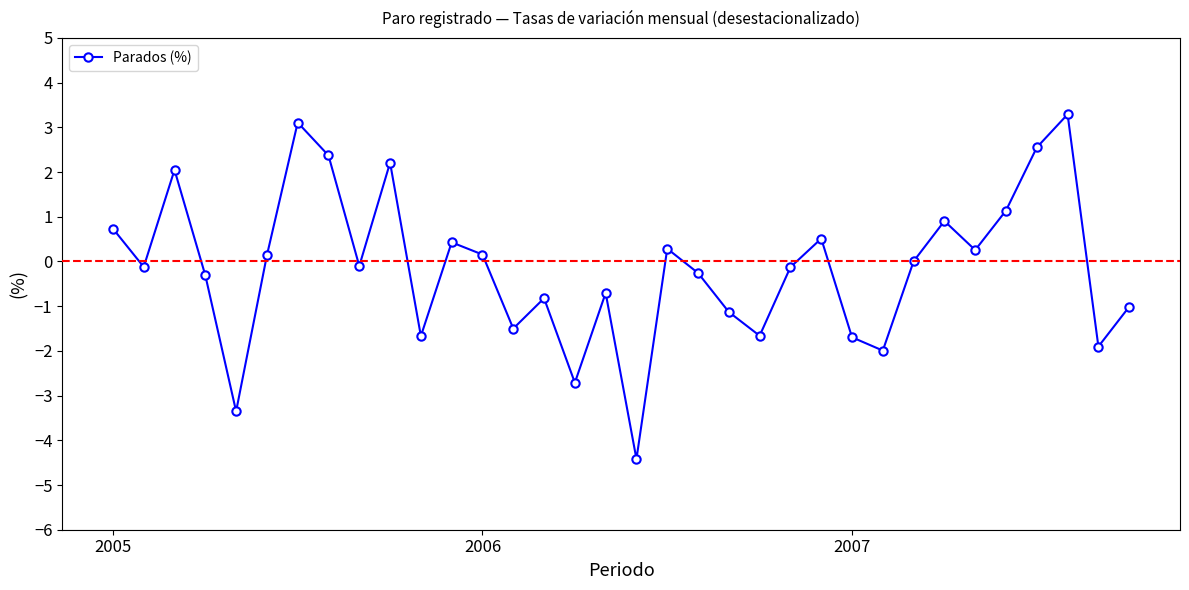

What is the greatest value displayed?

3.3